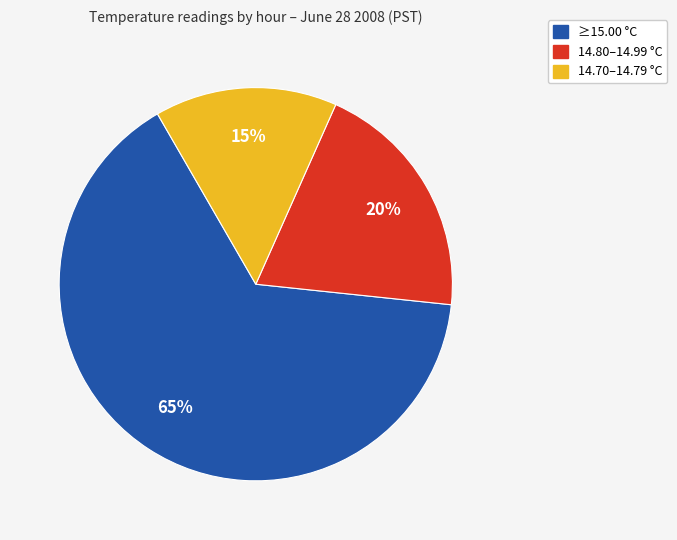

Is there any slice that represents more than half of the pie?

Yes